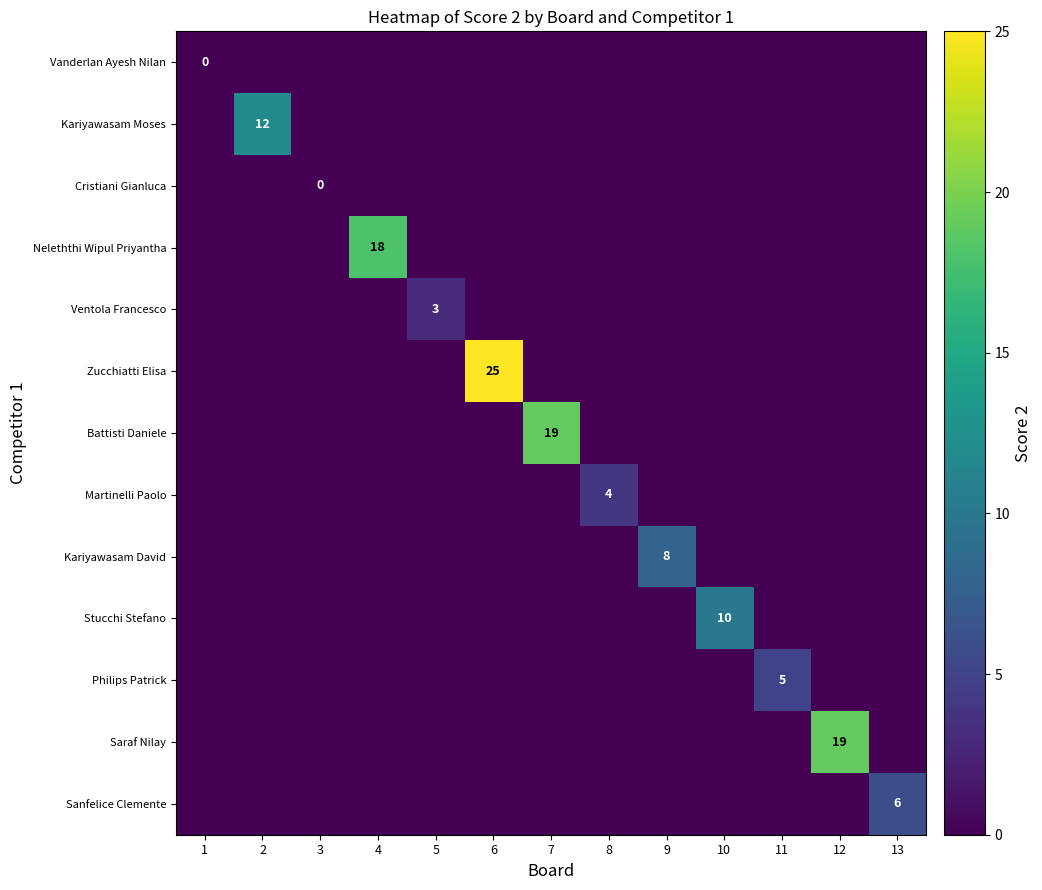

The Sanfelice Clemente series shows 6 at 13. True or false?

True